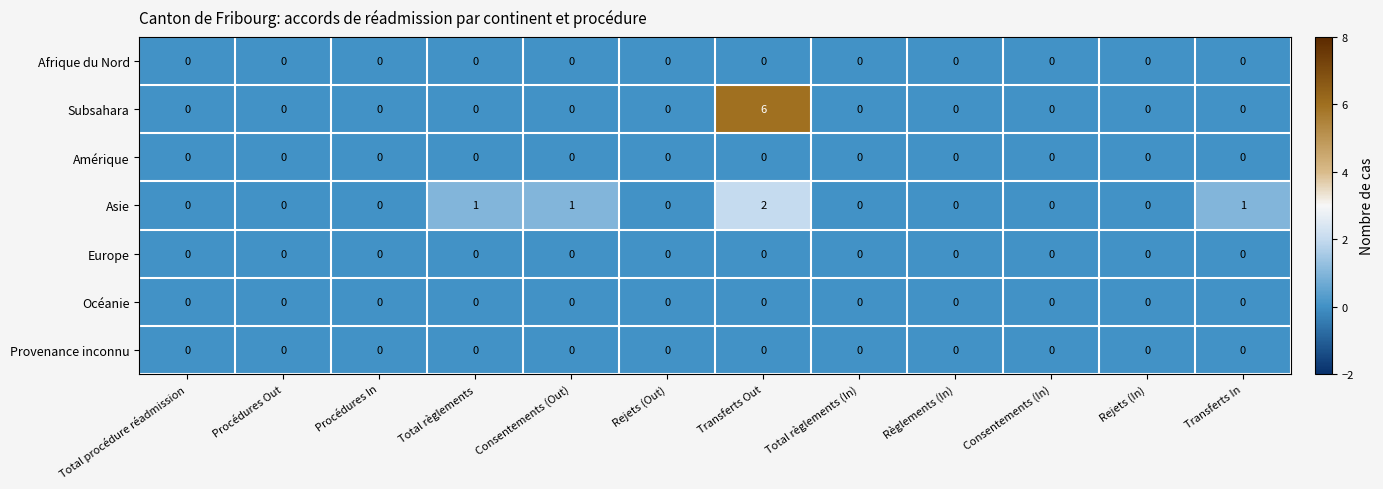

What is the greatest value displayed?

6